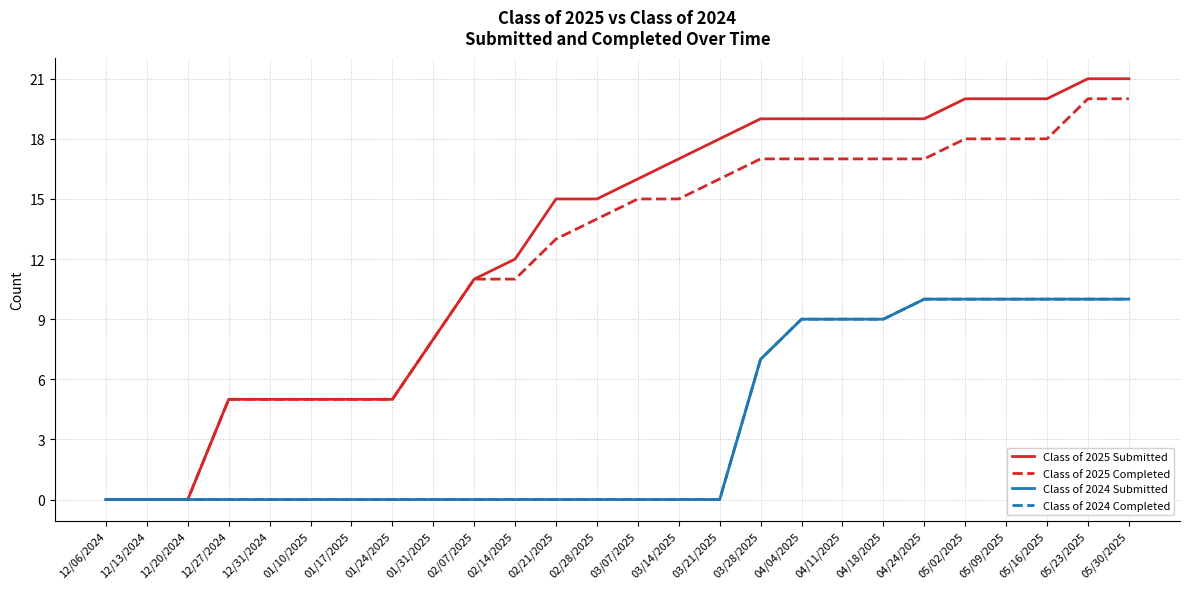

How many Class of 2024 Completed values are between 0 and 9?

20